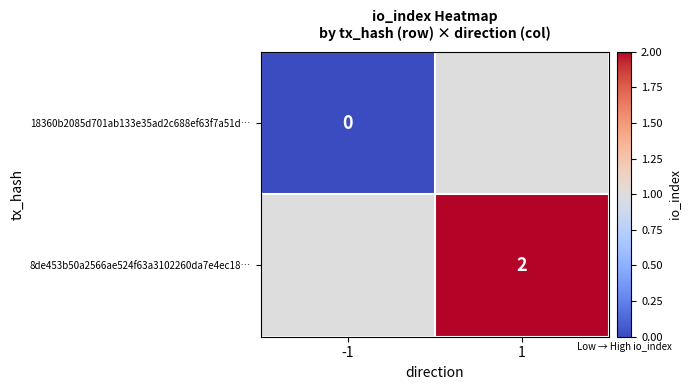

Rank the series by their maximum value, from highest to lowest.

8de453b50a2566ae524f63a3102260da7e4ec18…, 18360b2085d701ab133e35ad2c688ef63f7a51d…